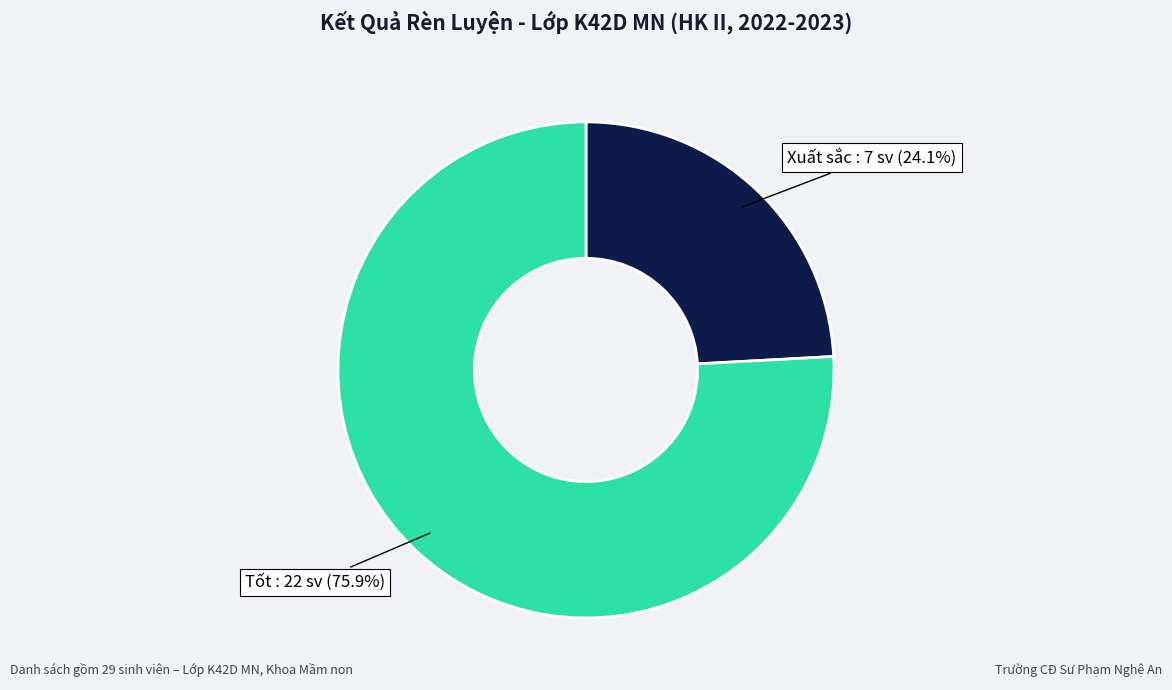

Is there any slice that represents more than half of the pie?

Yes